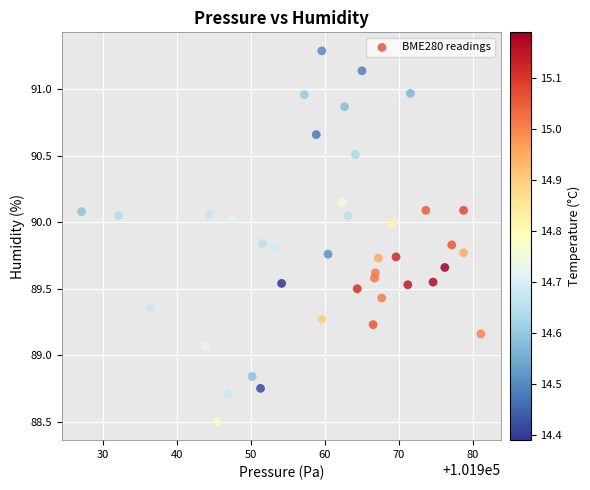

What Y value in the scatter plot is closest to 89?

89.1